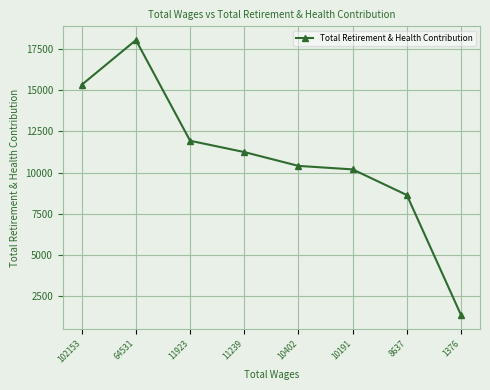

Rank the categories by value from lowest to highest.

1376, 8637, 10191, 10402, 11239, 11923, 102153, 64531